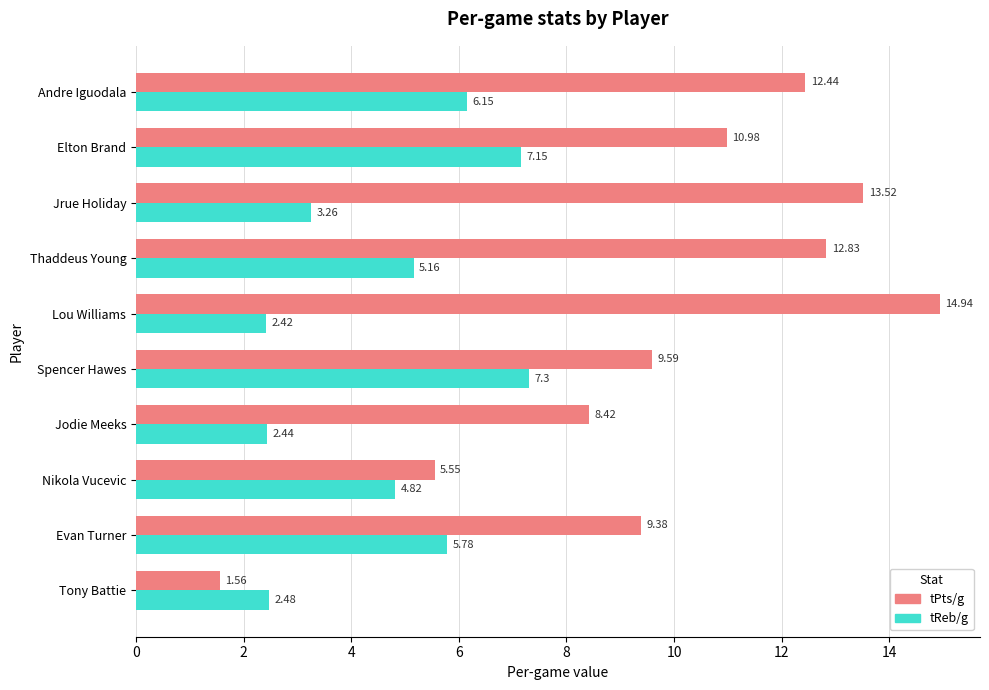

List the labels in order of tPts/g value, largest first.

Lou Williams, Jrue Holiday, Thaddeus Young, Andre Iguodala, Elton Brand, Spencer Hawes, Evan Turner, Jodie Meeks, Nikola Vucevic, Tony Battie